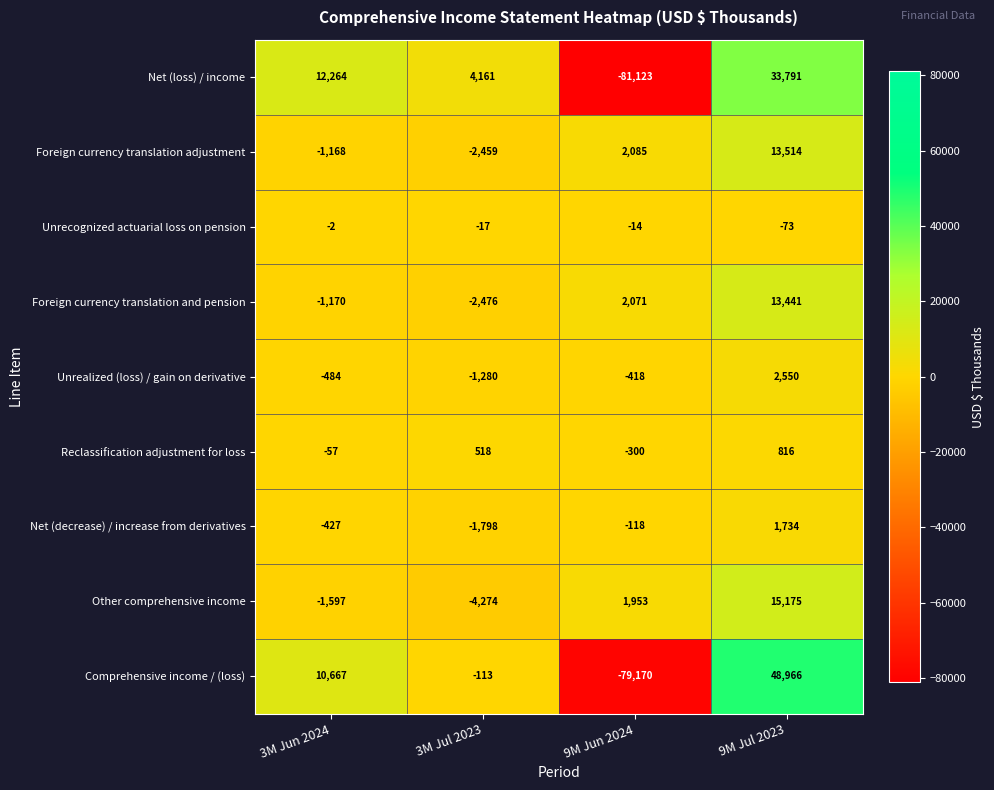

Which category has the lowest value across all series?

9M Jun 2024